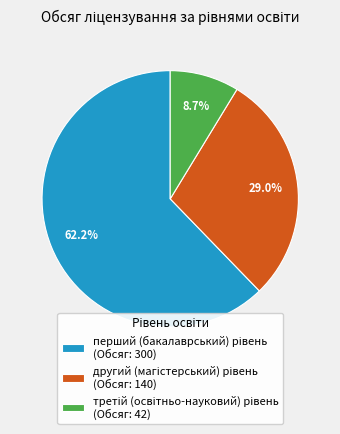

Count the number of slices in the pie.

3